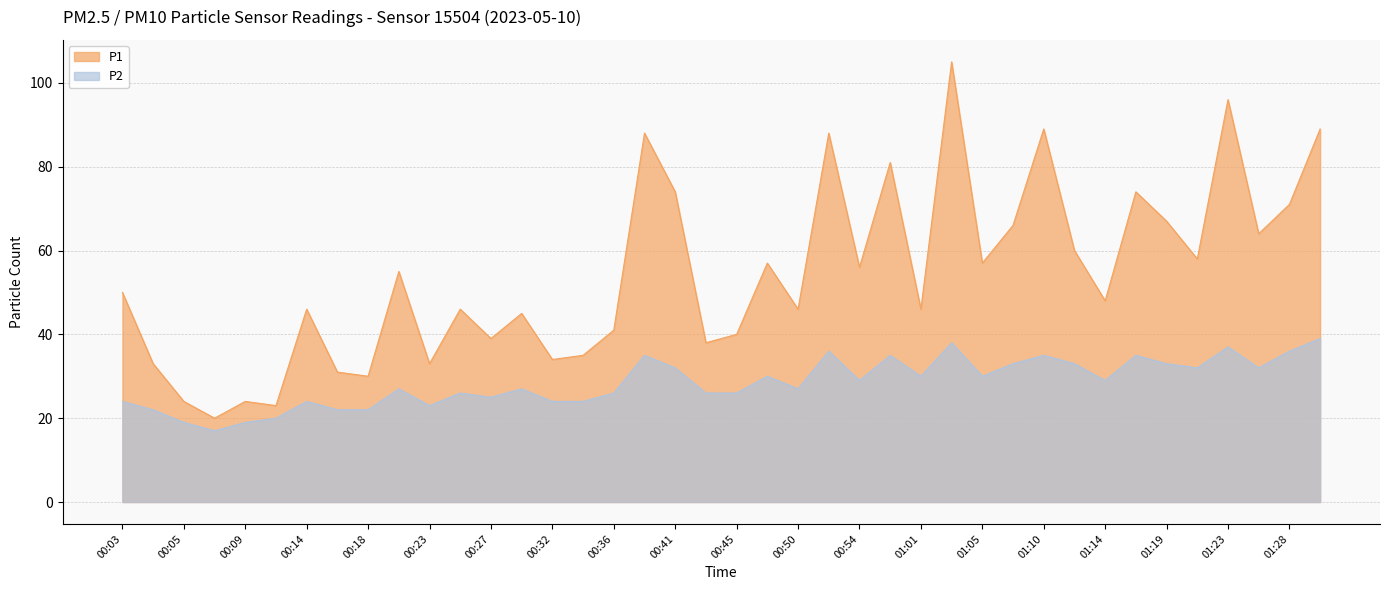

What is the sum of all P1 values?

2167